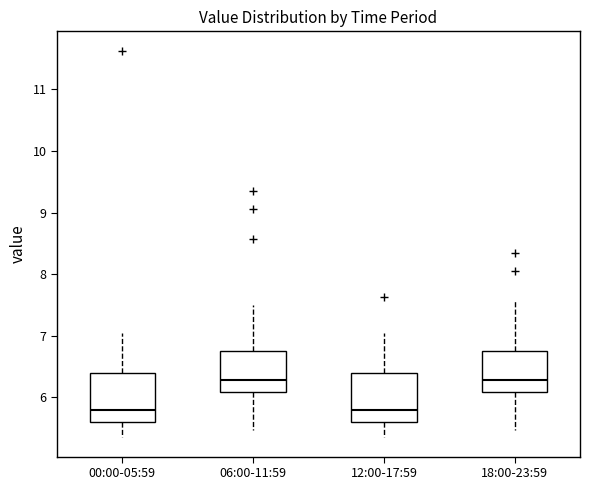

Where is the upper edge of the box for 18:00-23:59 on the y-axis? The values are not printed on the chart, so give them approximately, as read against the axis.

6.8